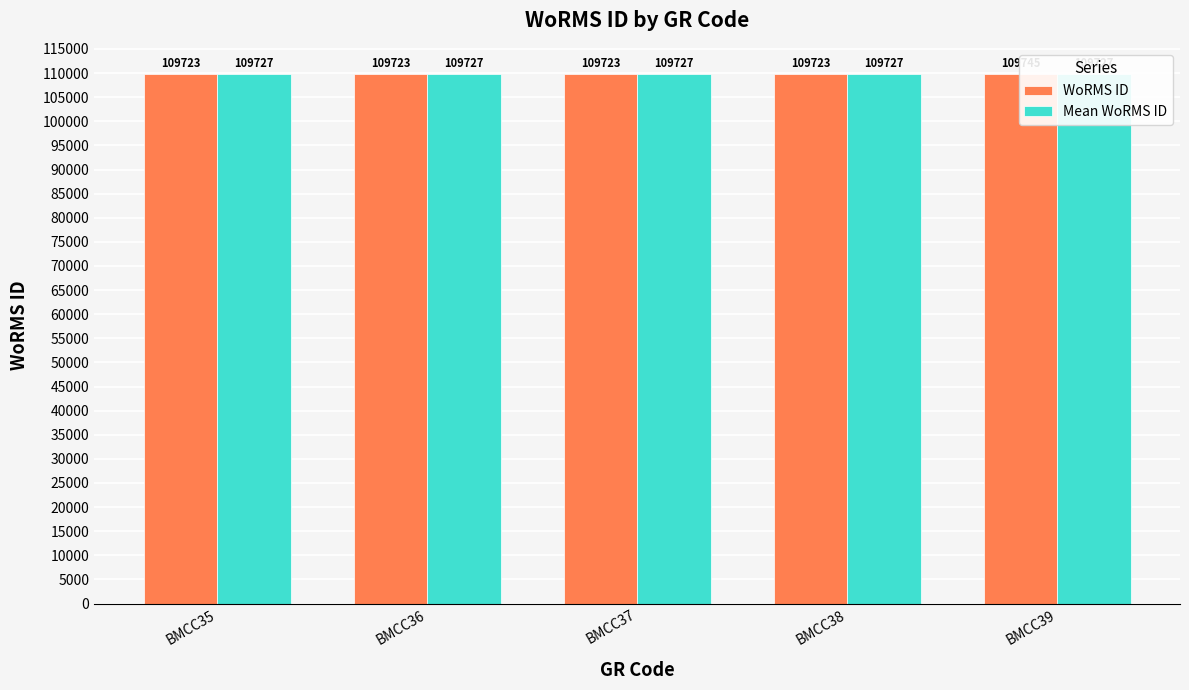

What is the minimum value for WoRMS ID?

109723.0